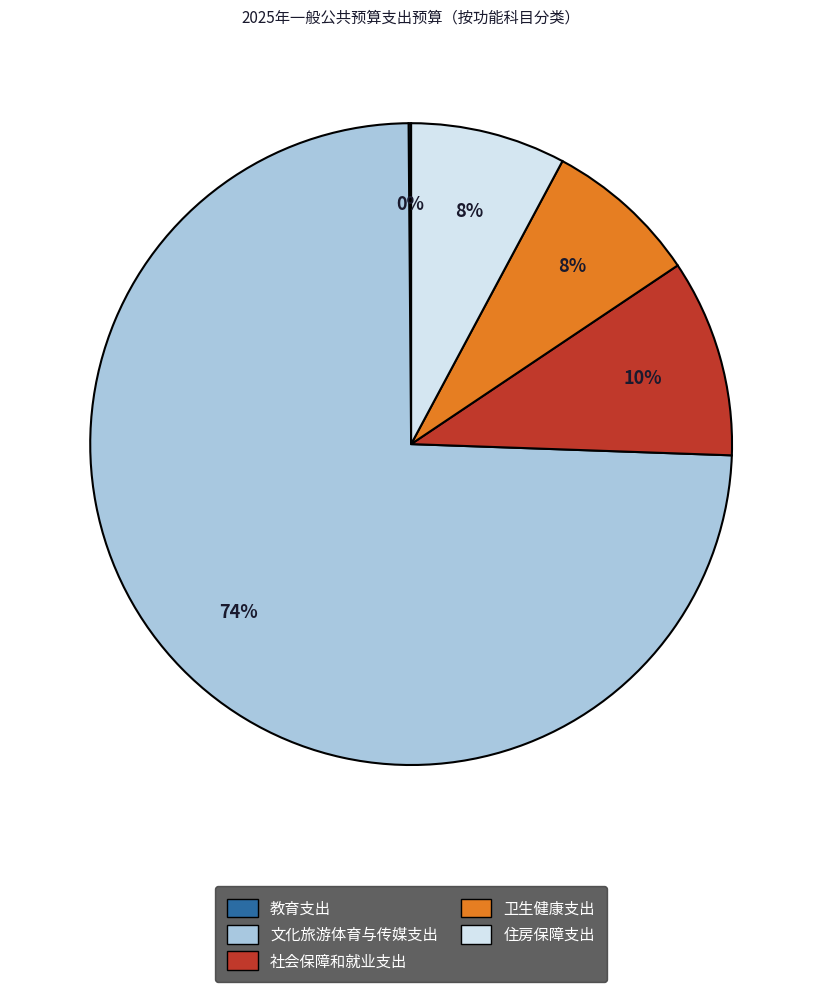

Approximately how many times larger is the value at 住房保障支出 compared to 社会保障和就业支出?

0.8